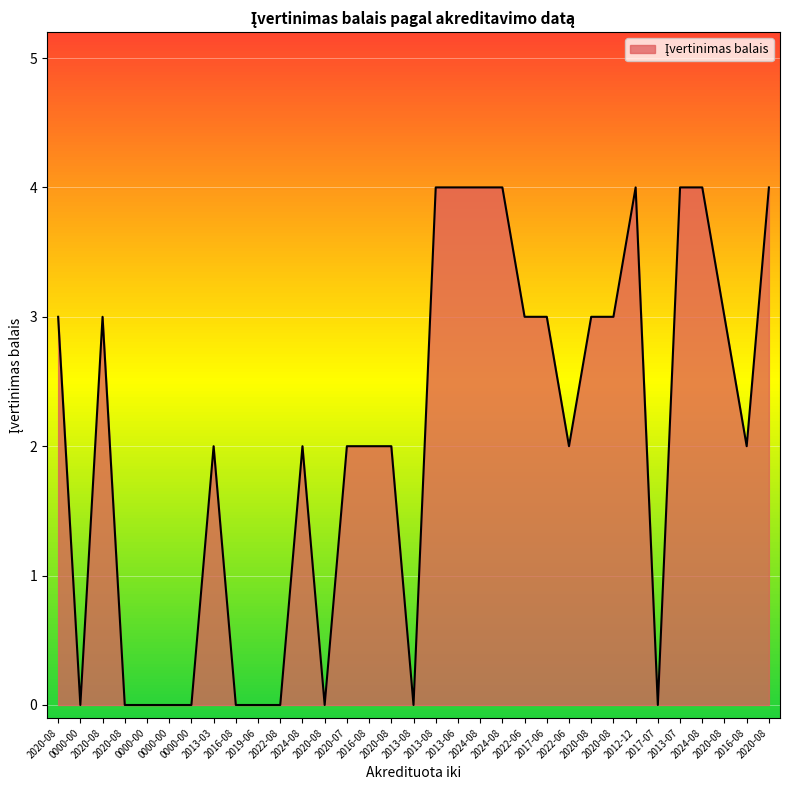

How many interior local peaks (higher than both neighbors) does the data have?

4